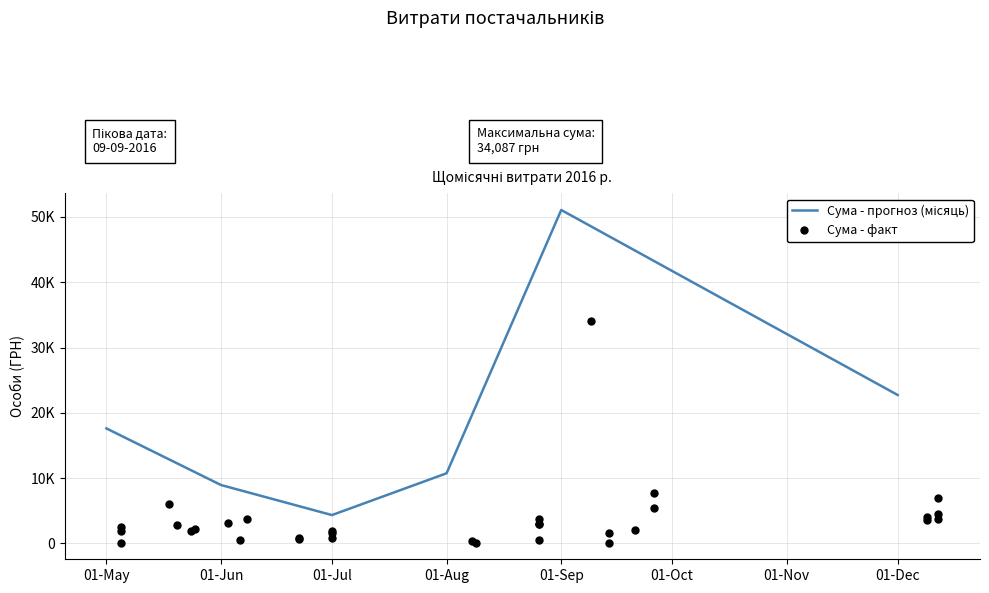

What is the average value?

3607.6